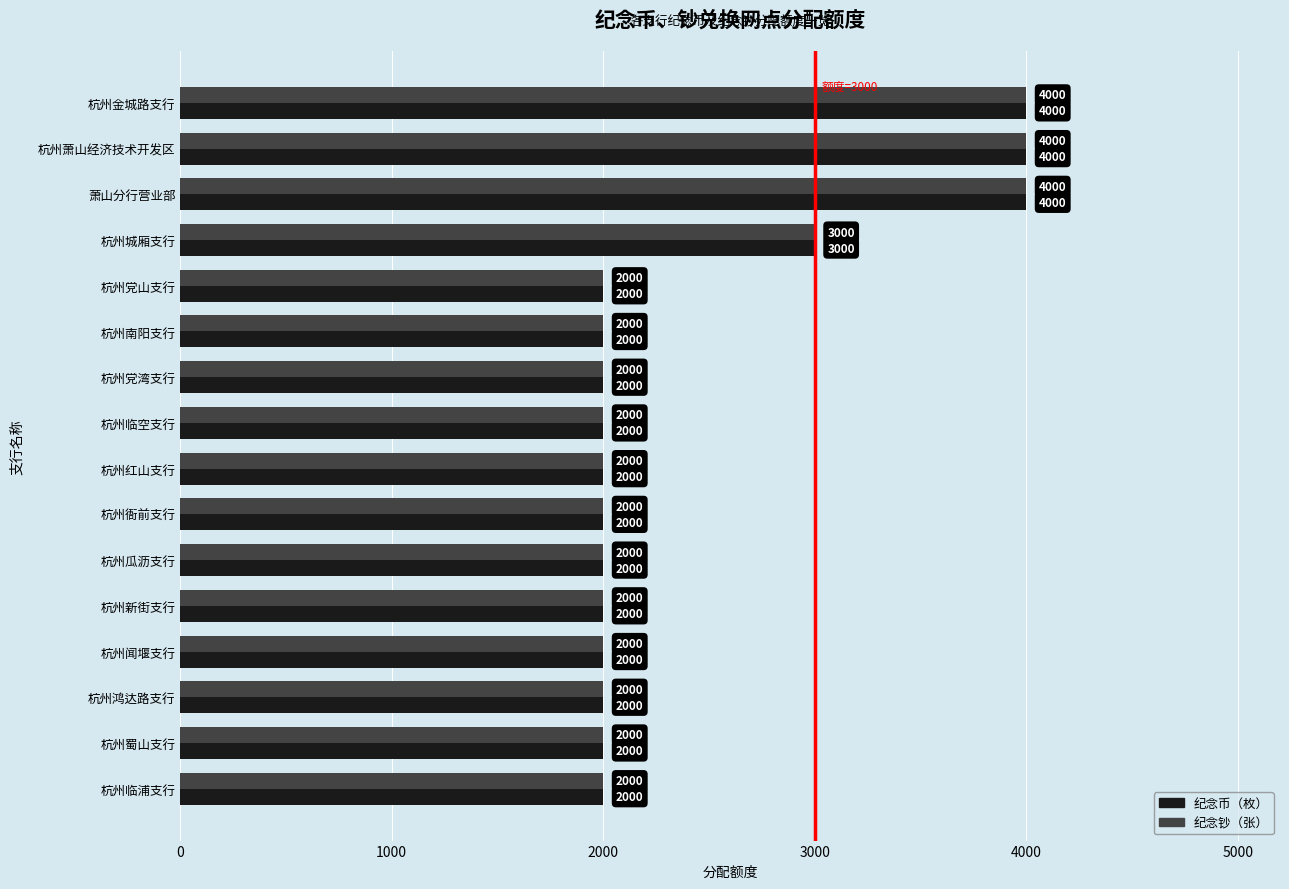

True or false: 纪念钞（张） has a value of 4000 at 杭州萧山经济技术开发区.

True